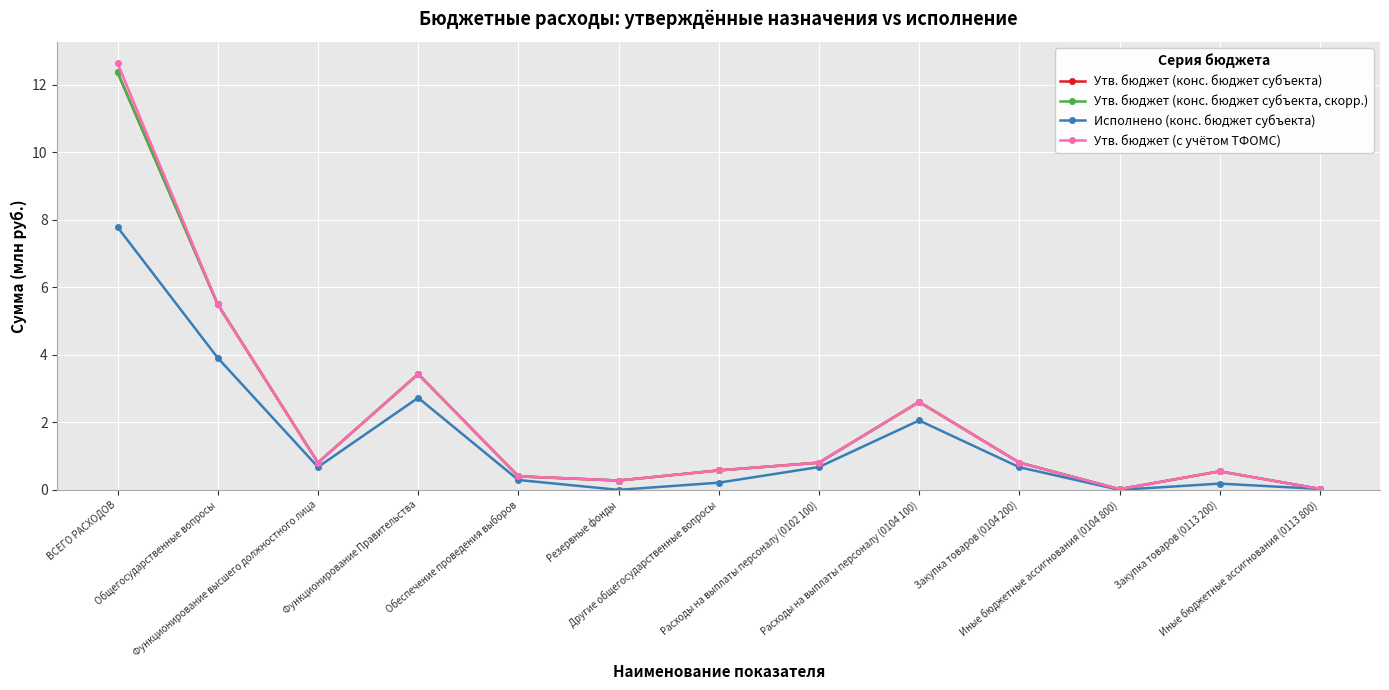

Is this an area chart (filled region under the line)?

No